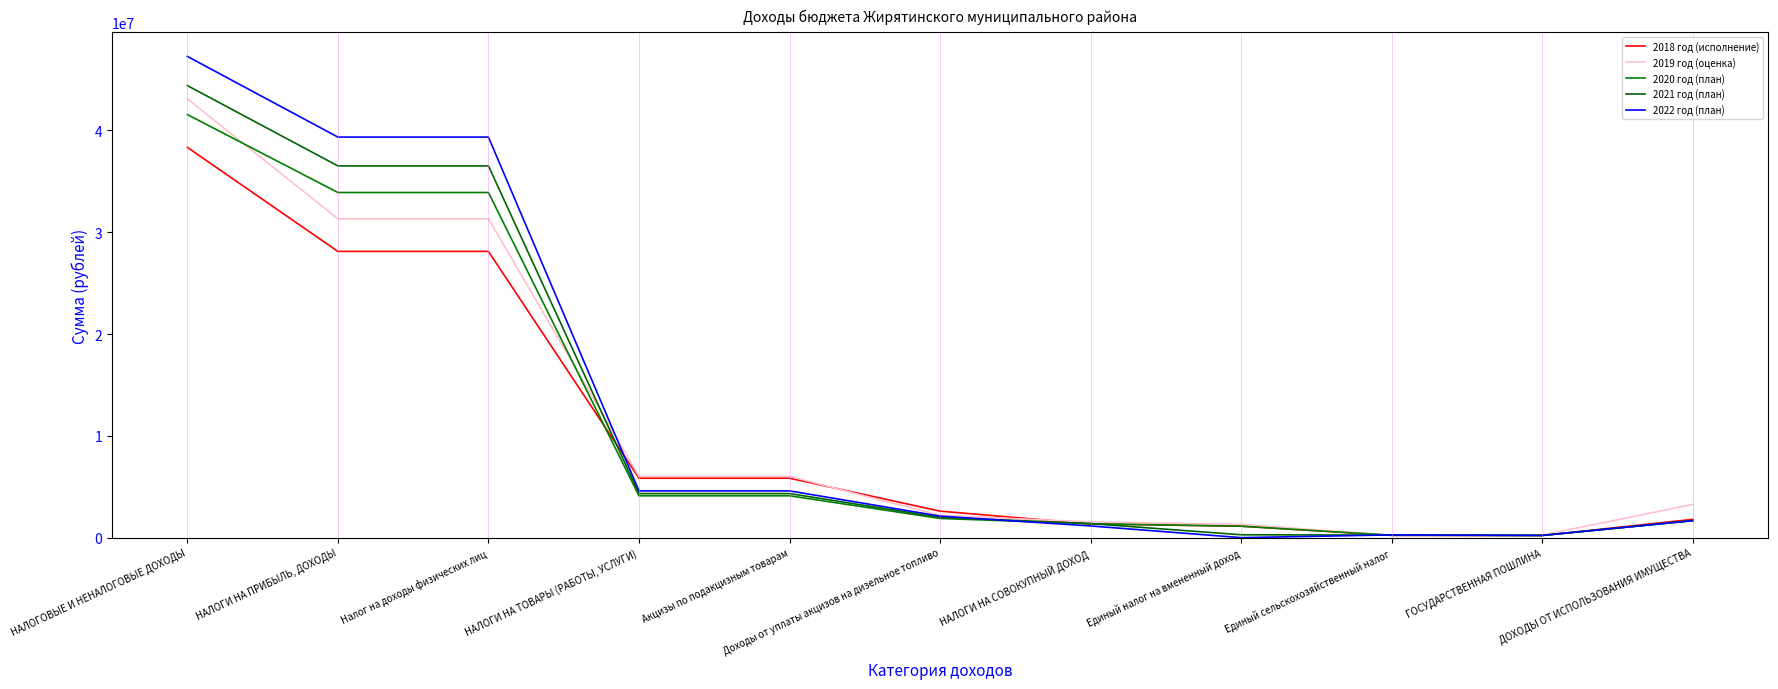

Does the chart display data point markers on the line(s)?

No